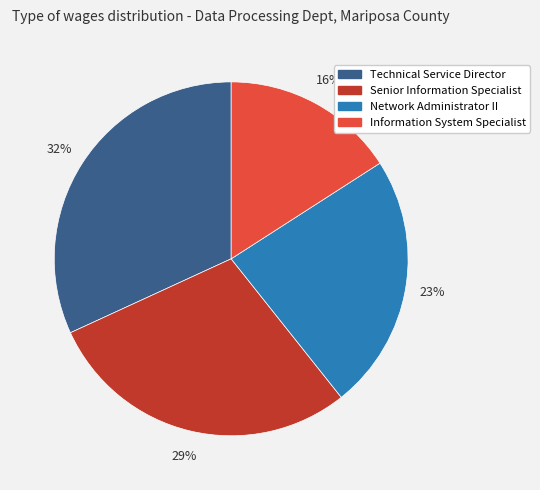

What is the largest slice in the pie chart?

Technical Service Director